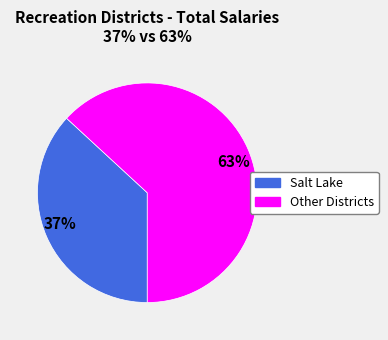

Which category accounts for the majority?

63%